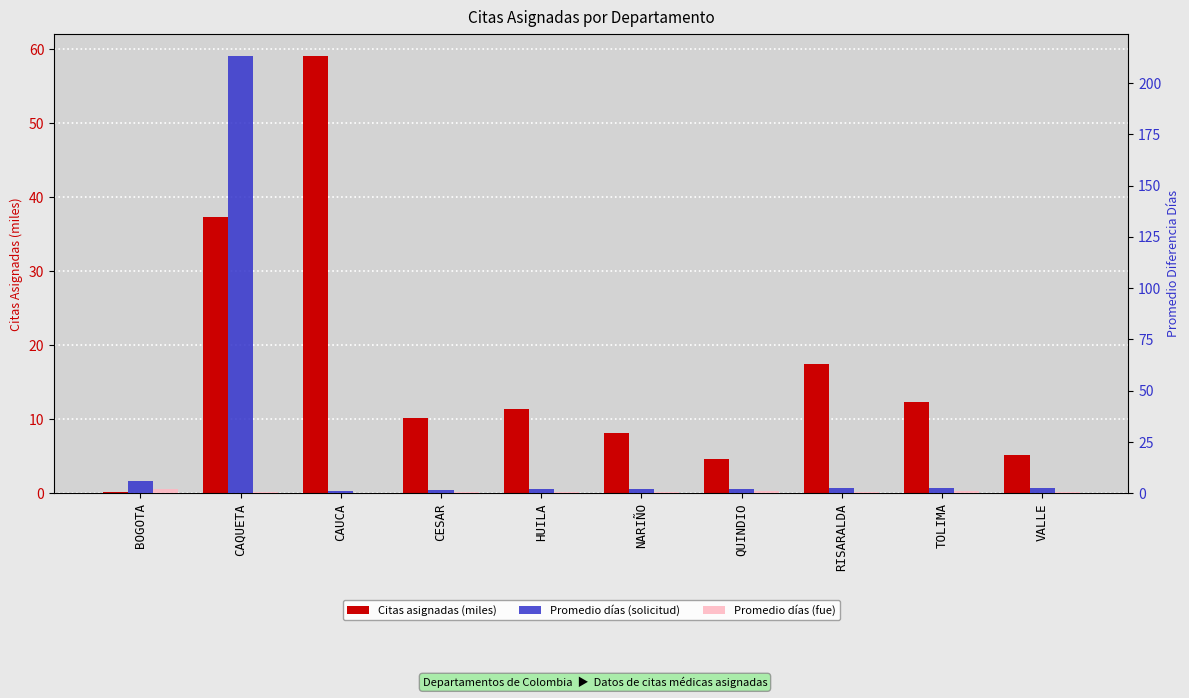

Between VALLE and RISARALDA, which is larger?

RISARALDA